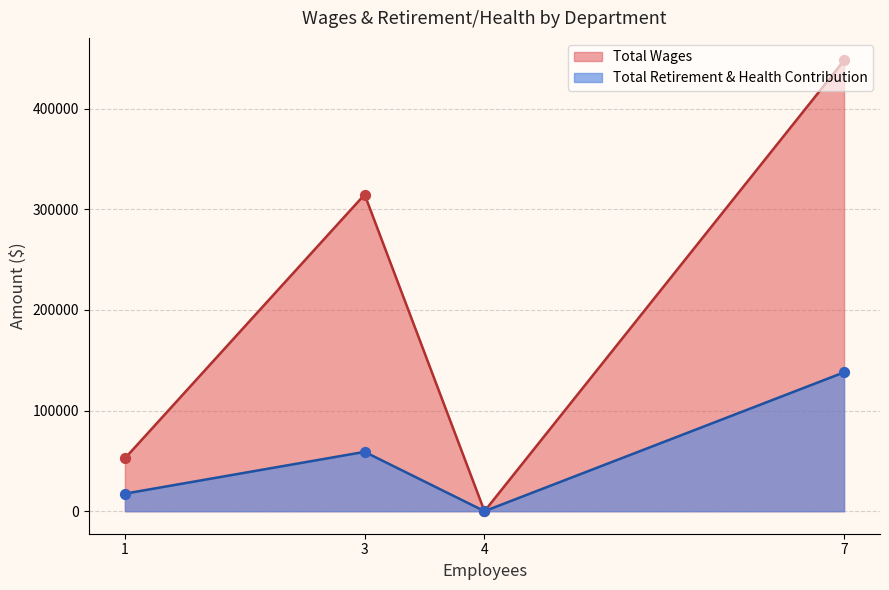

Which series has the largest Y range (max minus min)?

Total Wages